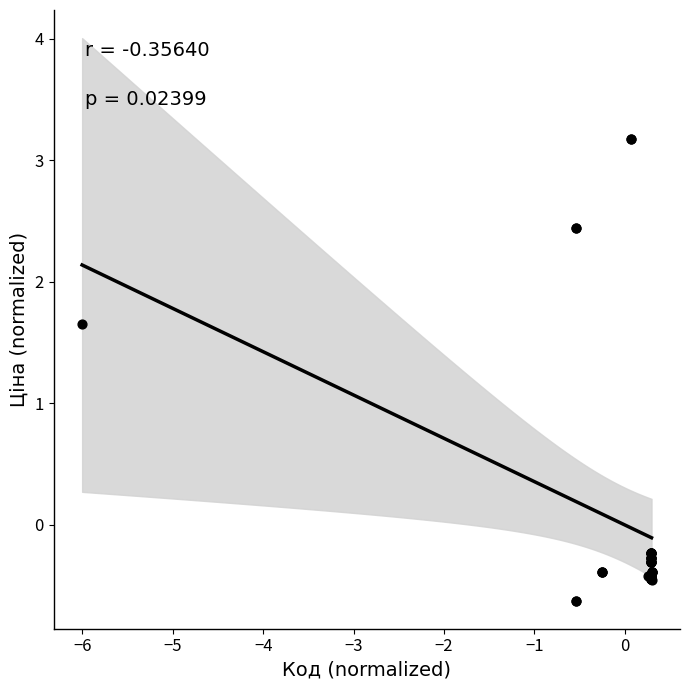

What Y value in the scatter plot is closest to 1?

1.7